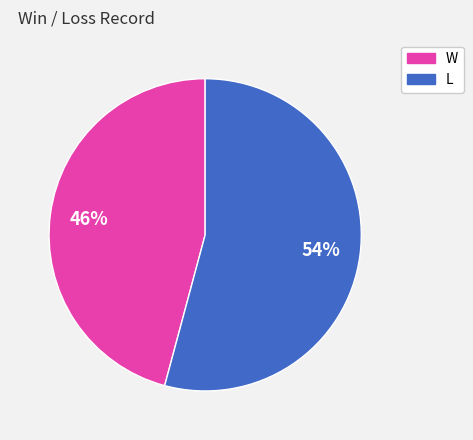

To the nearest percent, what is the average slice percentage?

50%